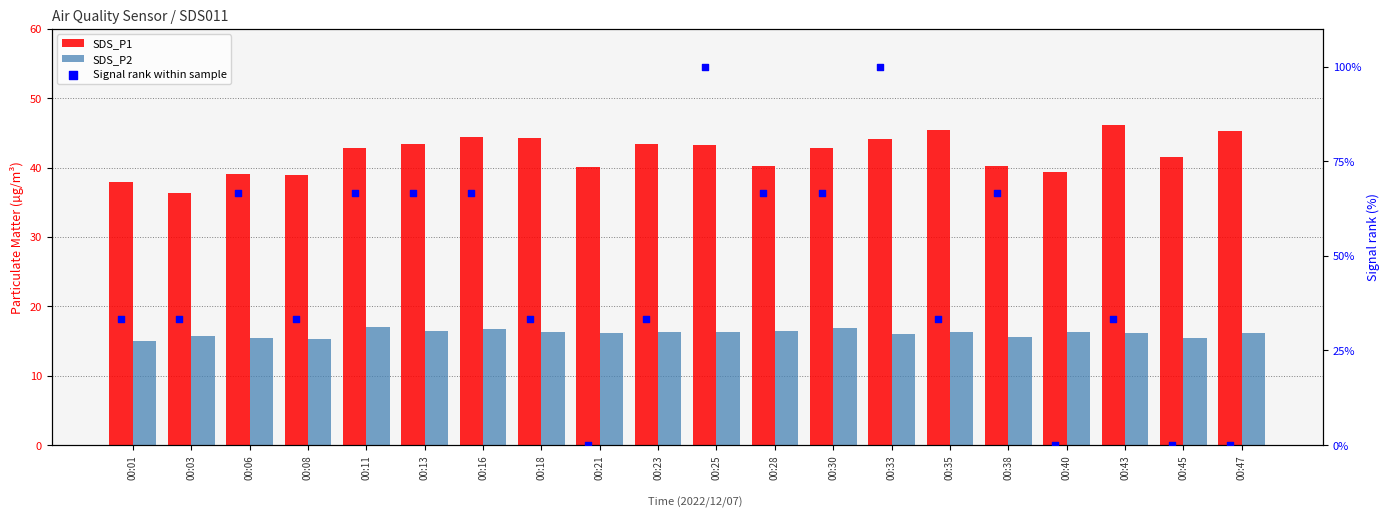

What is the total value across all series at 00:33?

160.1